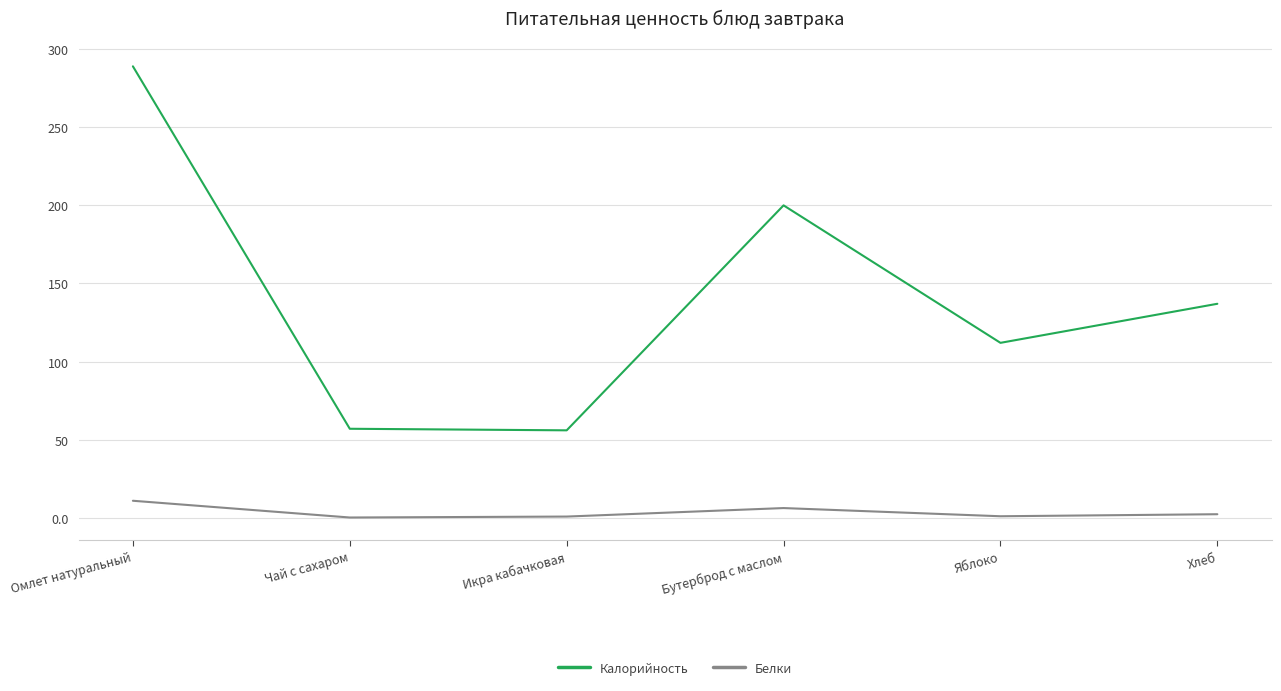

What are all the series names shown in the legend?

Калорийность, Белки